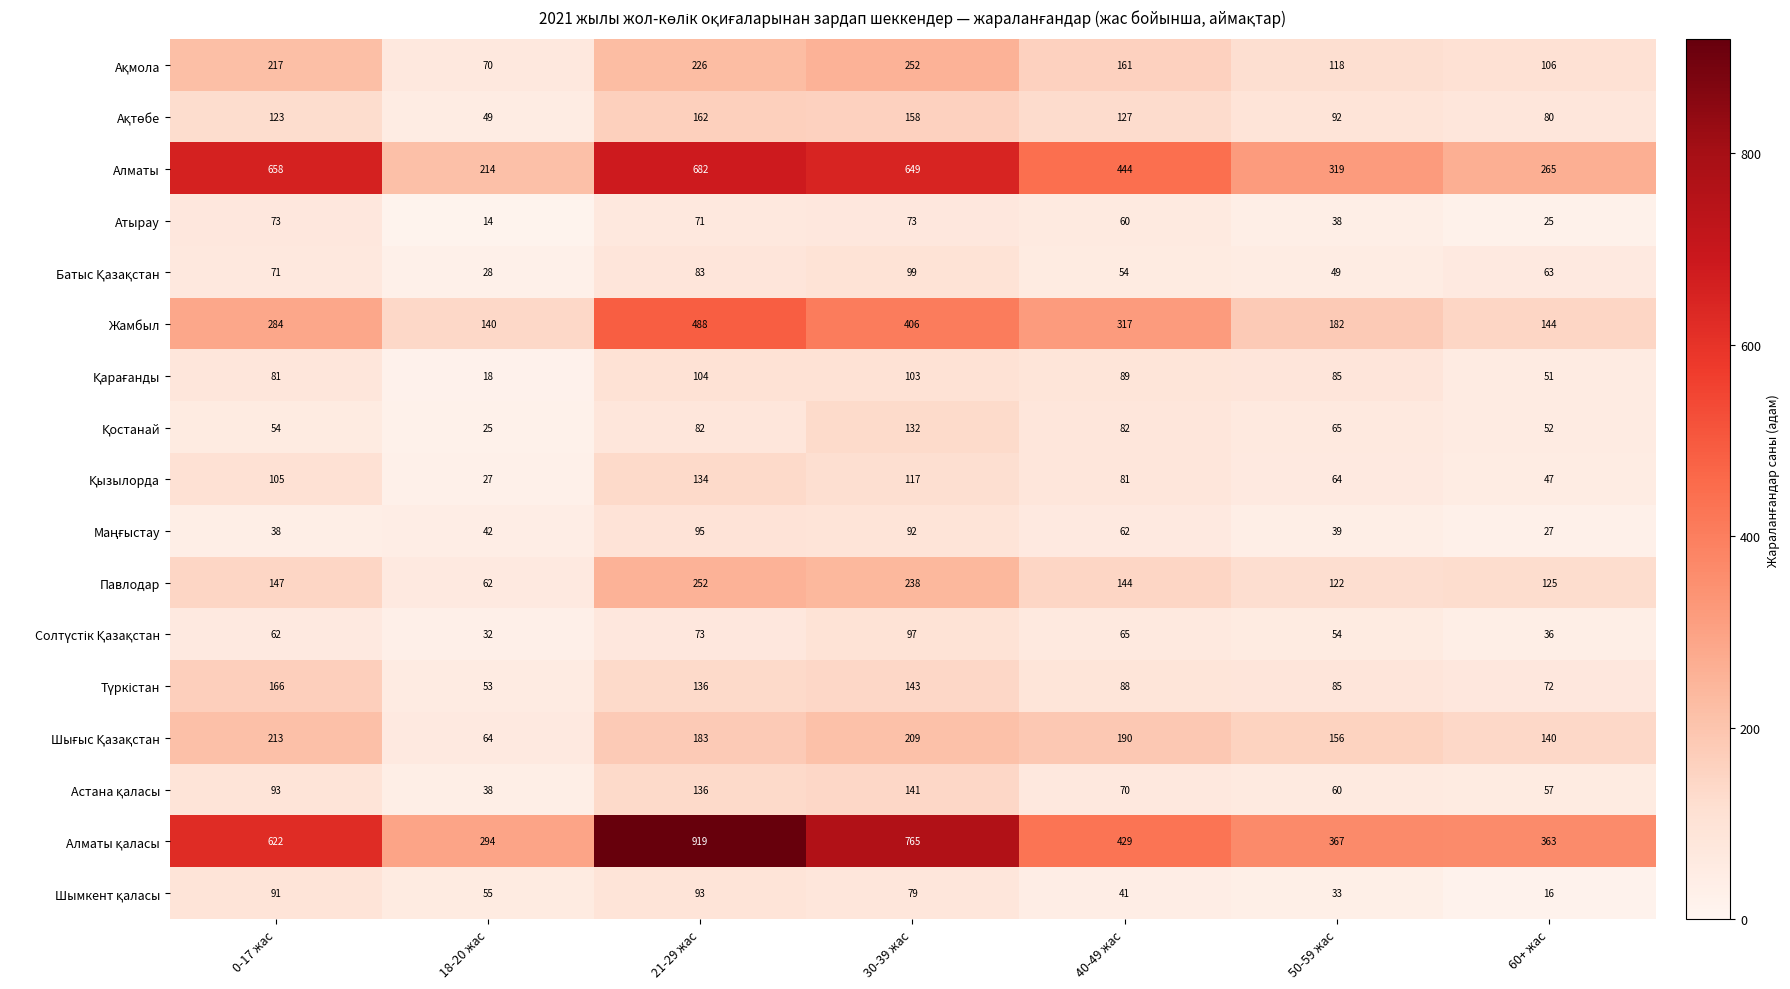

The value of Атырау at 21-29 жас is 71. True or false?

True